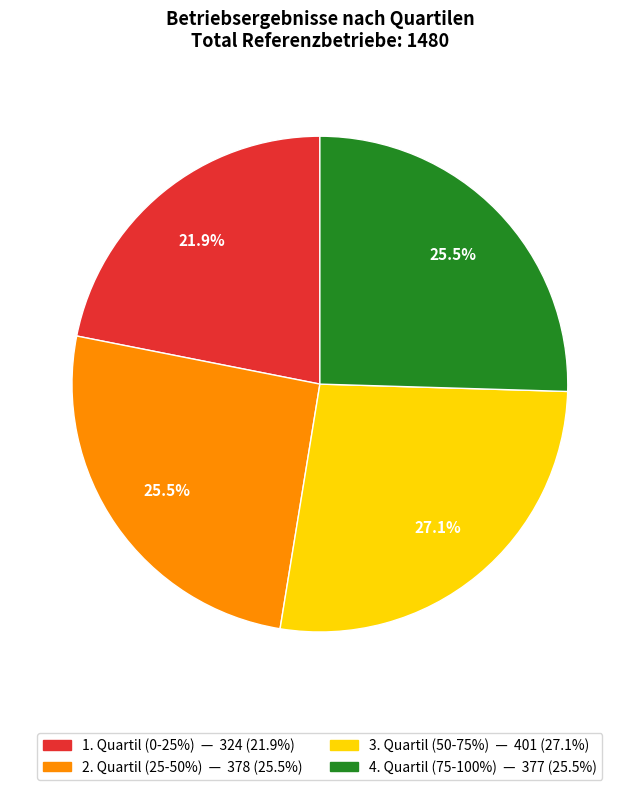

Is there a majority slice in this chart?

No